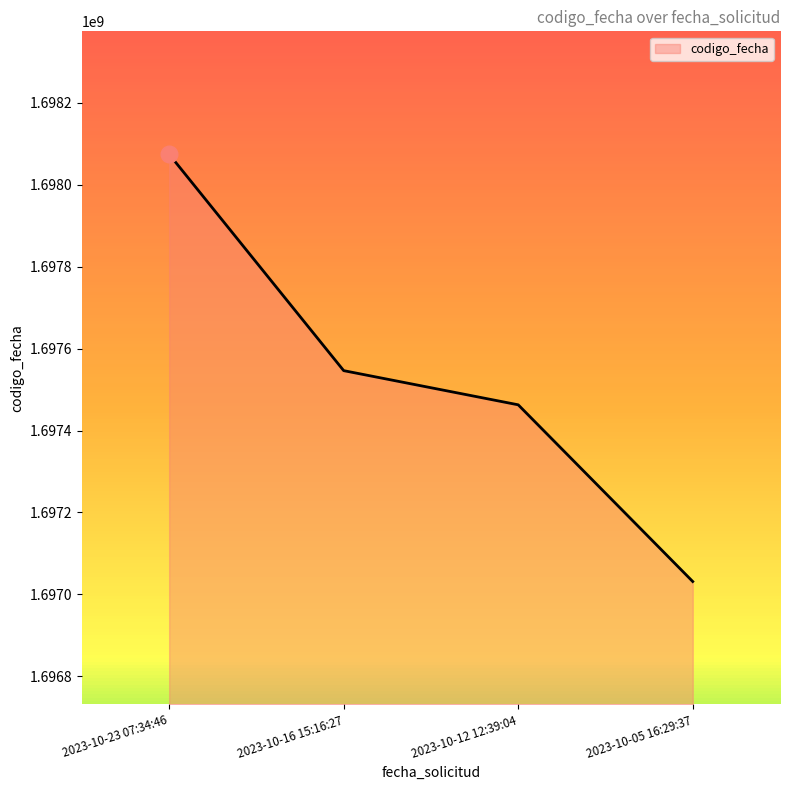

How many series are shown in this chart?

1